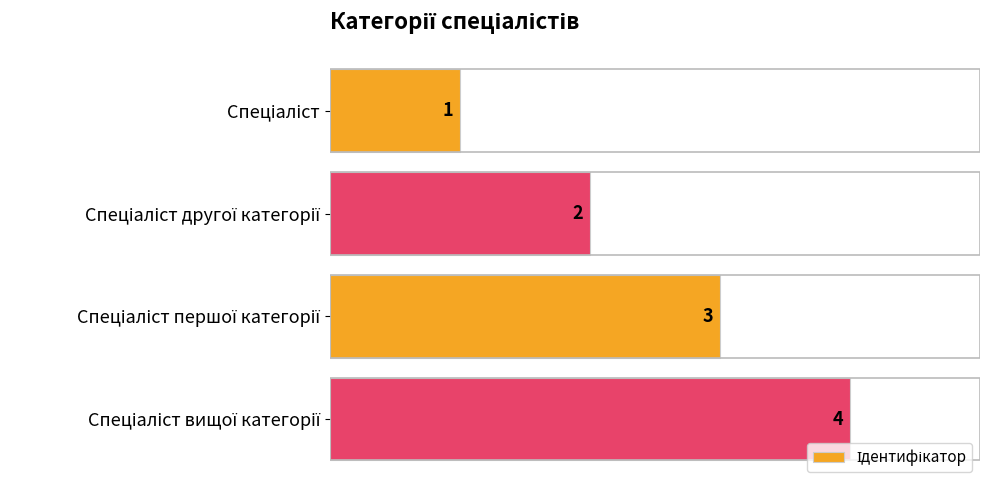

What is the sum of all values?

10